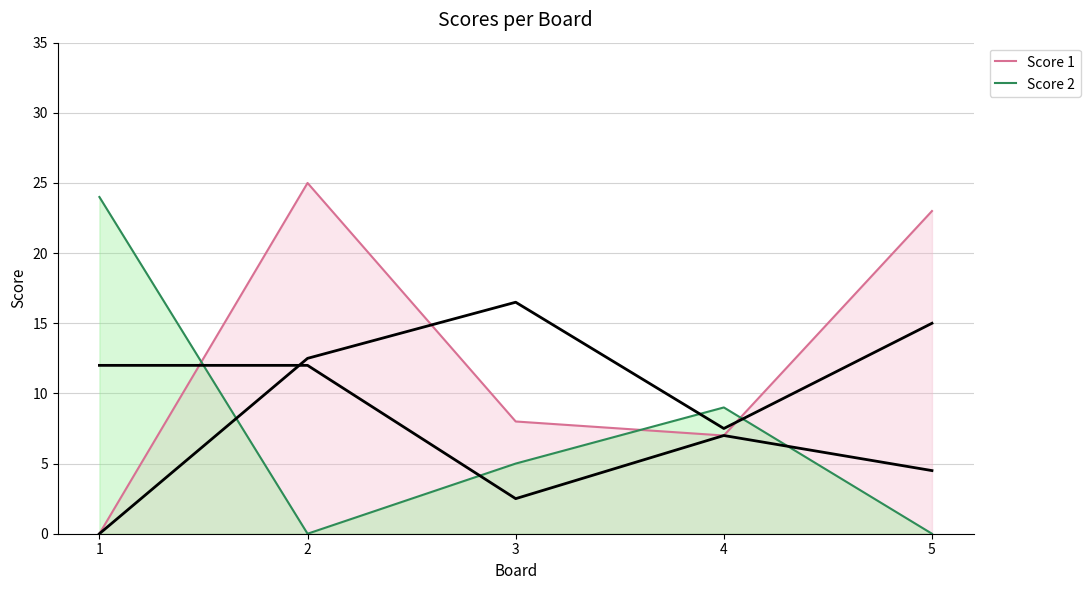

True or false: Score 2 and Score 1 intersect in this chart.

True